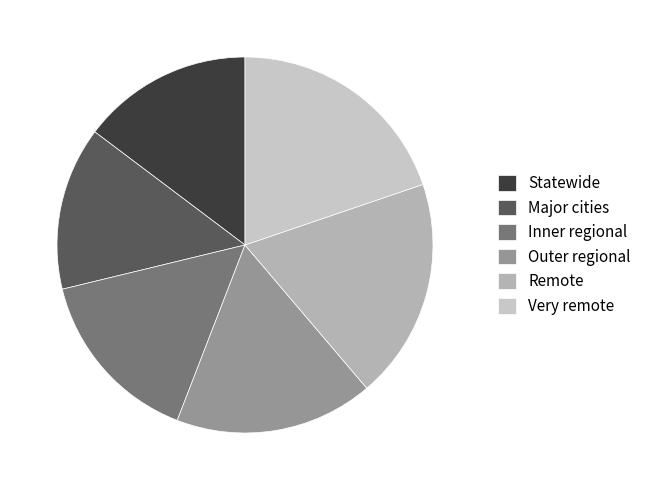

Approximately how many times larger is the value at Outer regional compared to Major cities?

1.2